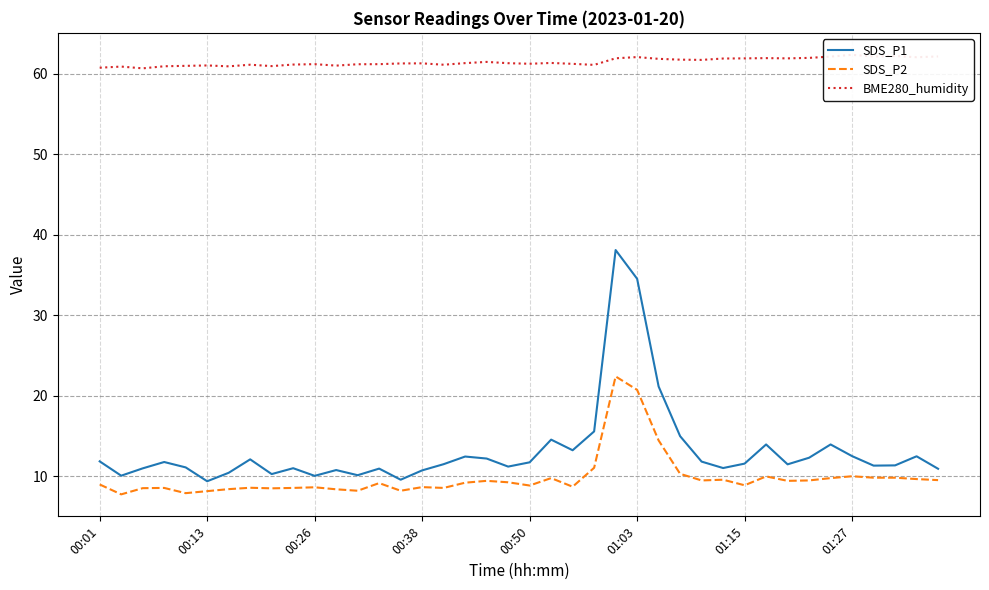

At which label does SDS_P1 first exceed 11?

00:01